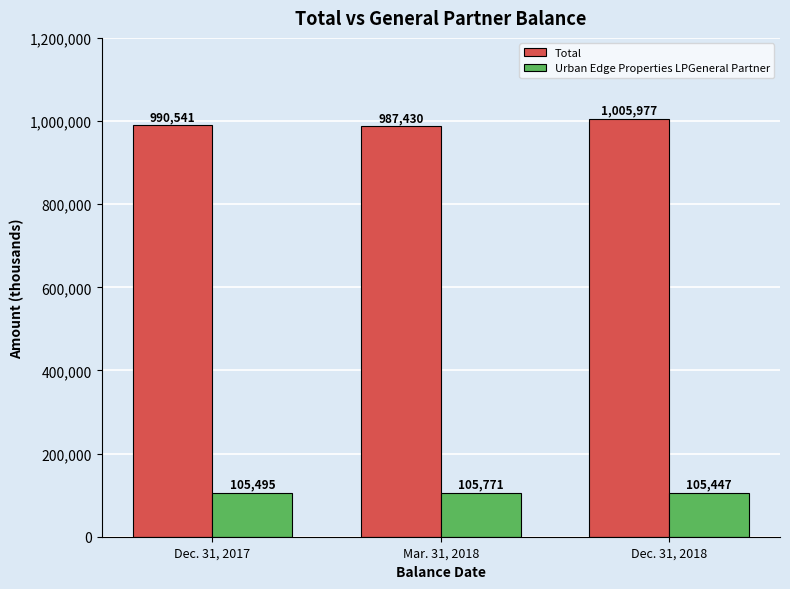

What value does the Urban Edge Properties LPGeneral Partner series have at Dec. 31, 2018?

105447